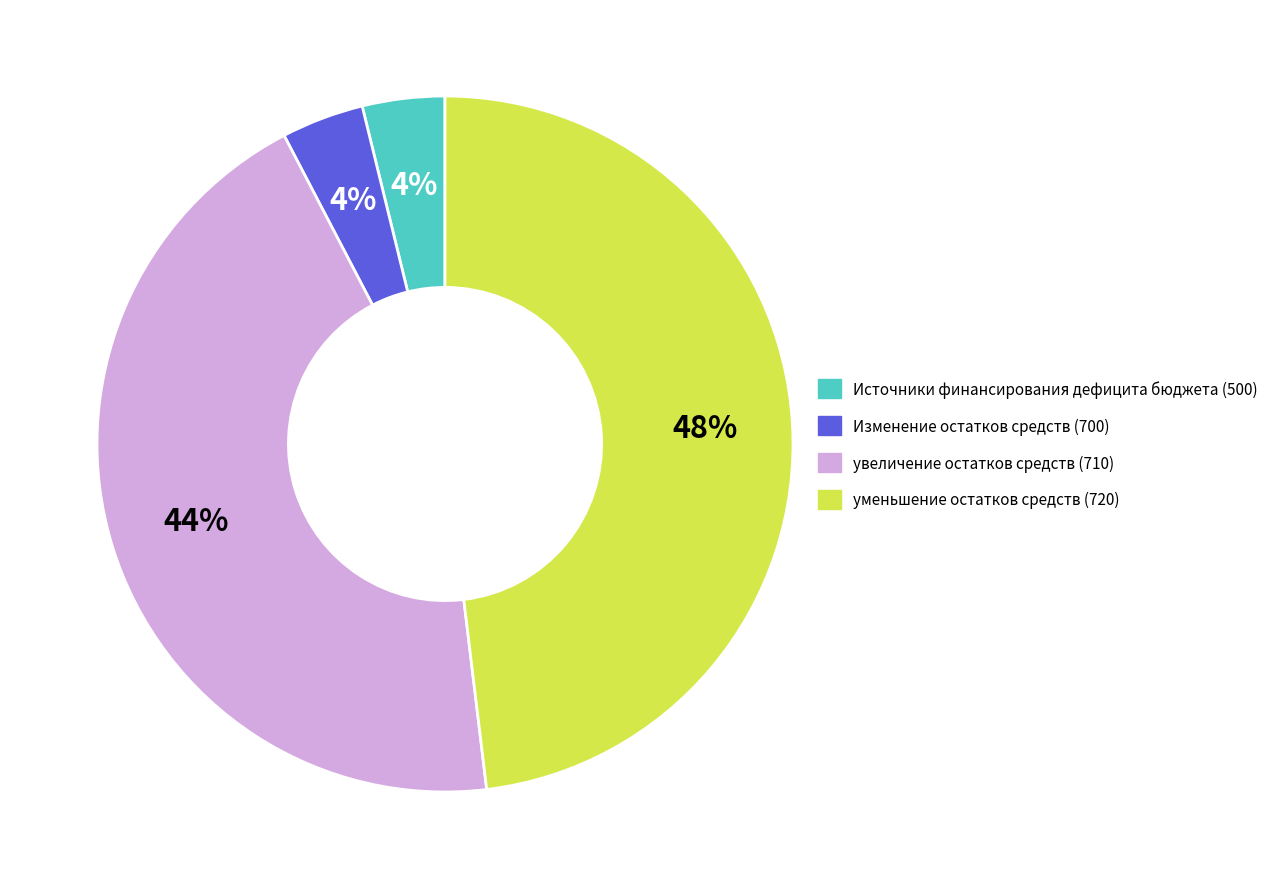

What percentage is the Изменение остатков средств (700) slice, to the nearest percent?

4%